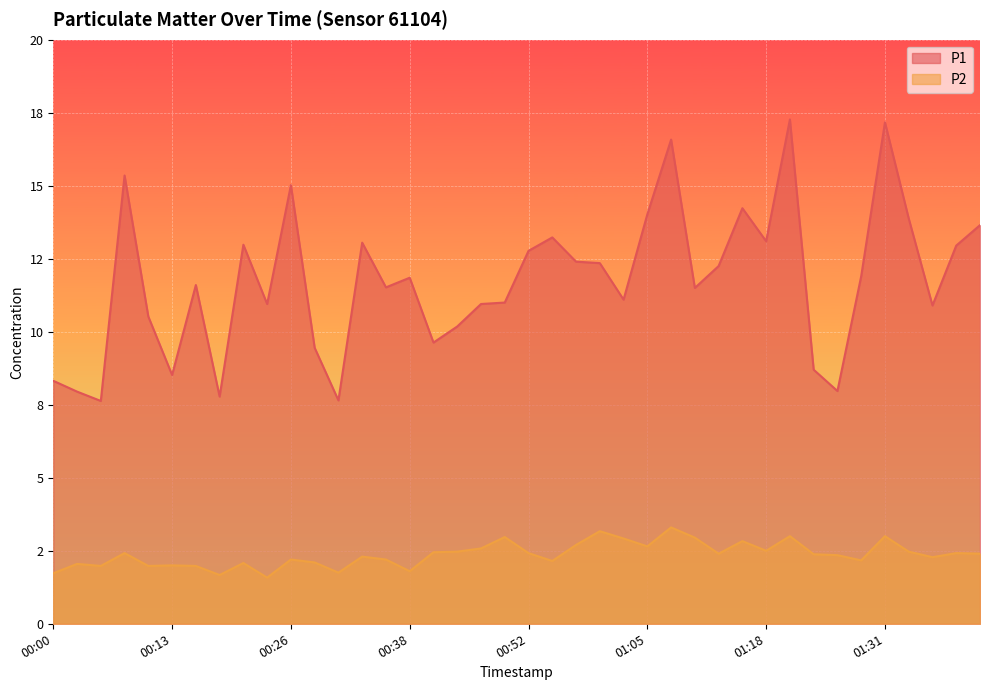

Is the value of P2 at 00:44 greater than the value of P1 at 01:13?

No